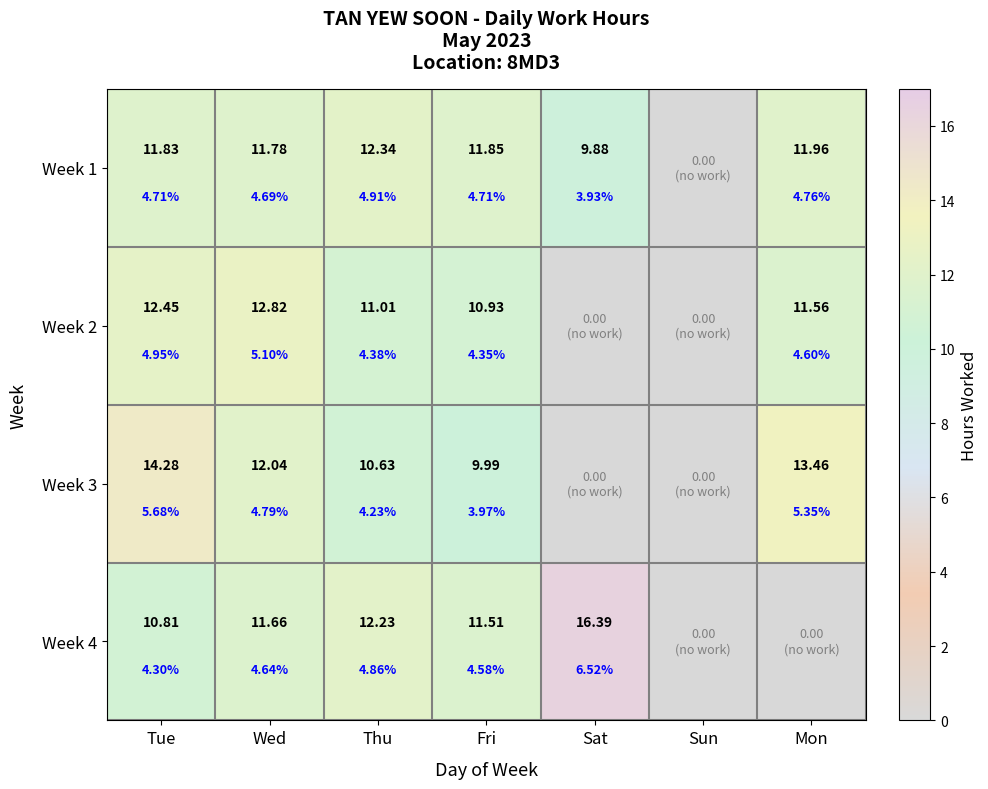

Which category has the lowest value in the Week 3 series?

Sat